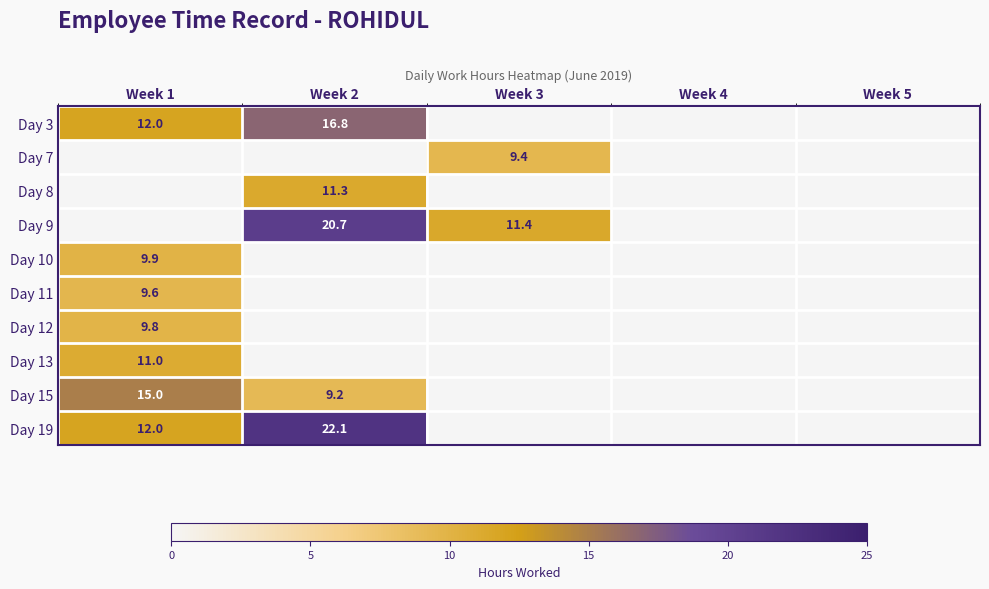

The Day 3 series shows 24.0 at Week 2. True or false?

False